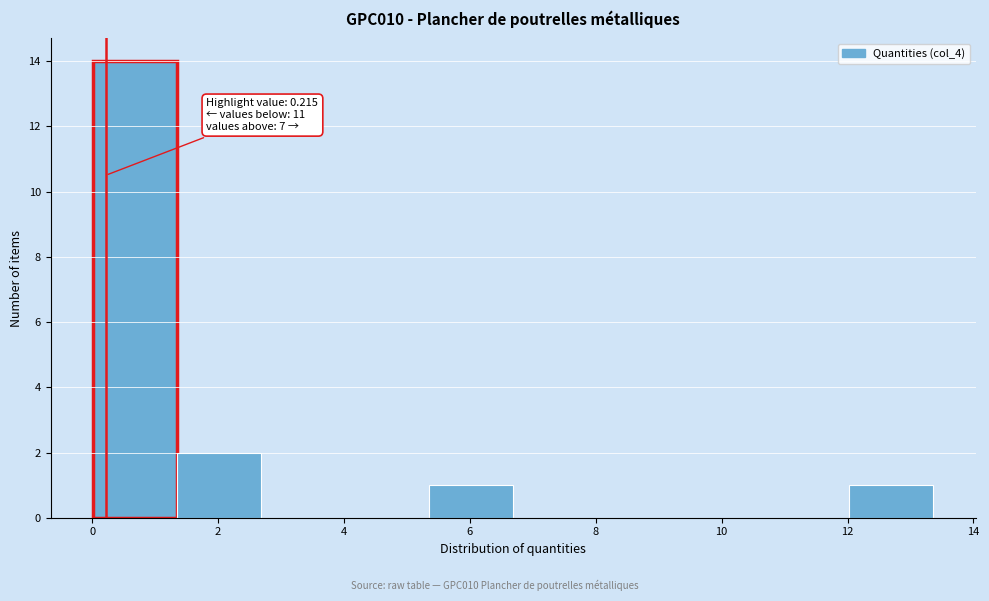

Over which range of the x-axis is the bar tallest?

0.0 to 1.4